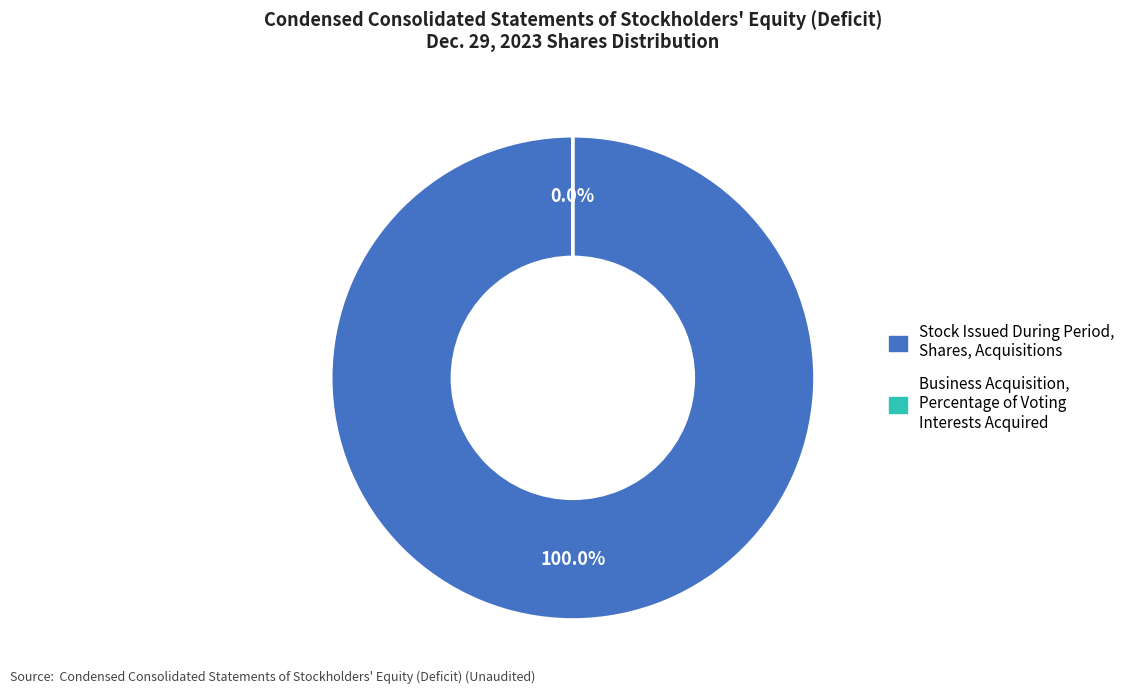

Which slice is the smallest?

Business Acquisition, Percentage of Voting Interests Acquired